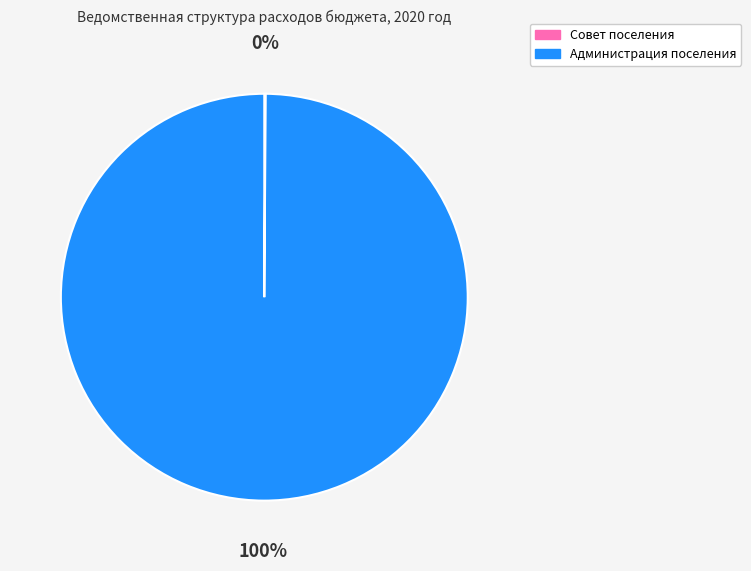

Which slice represents more than half of the pie?

Администрация поселения